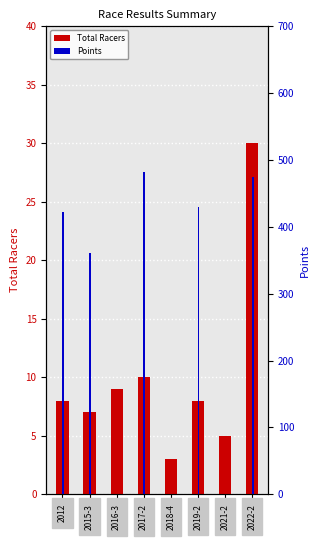

Which series has the largest range (max minus min)?

Points